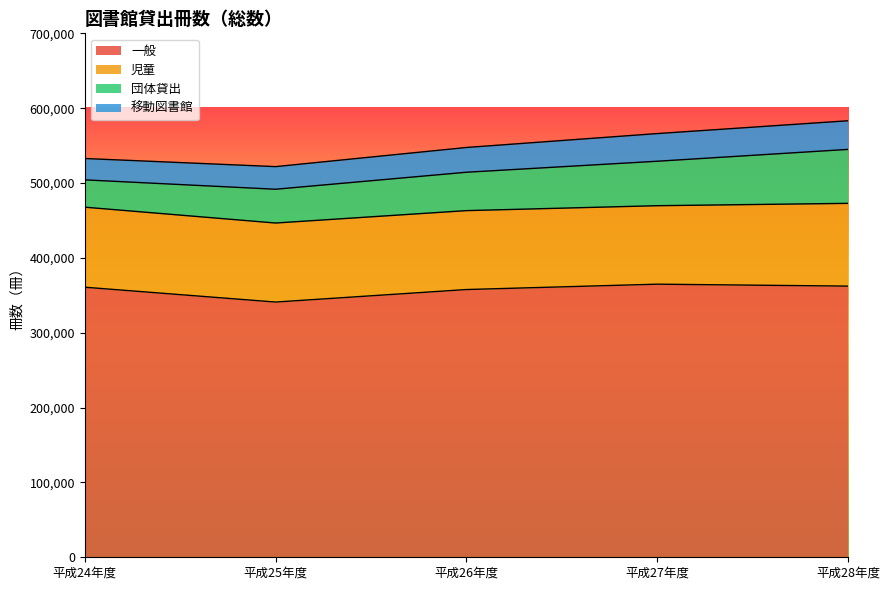

Rank the categories by 一般 value from lowest to highest.

平成25年度, 平成26年度, 平成24年度, 平成28年度, 平成27年度